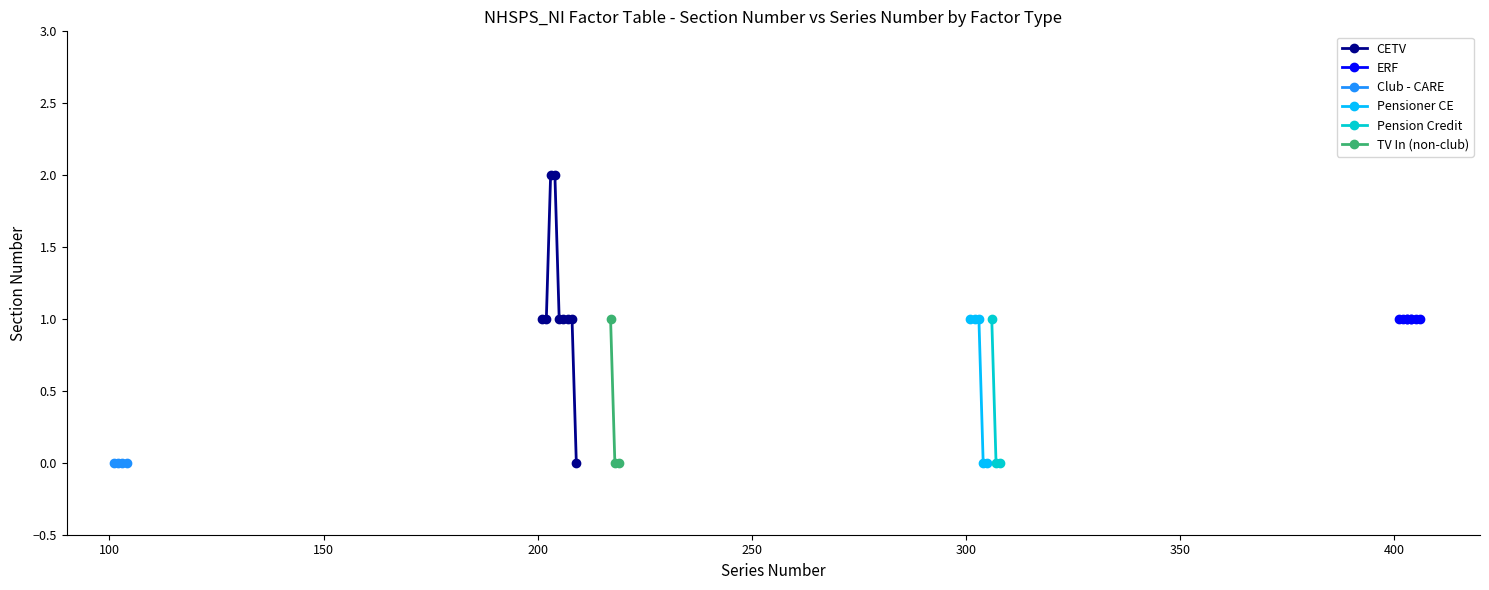

What is the value of the CETV point at the 6th from the left?

1